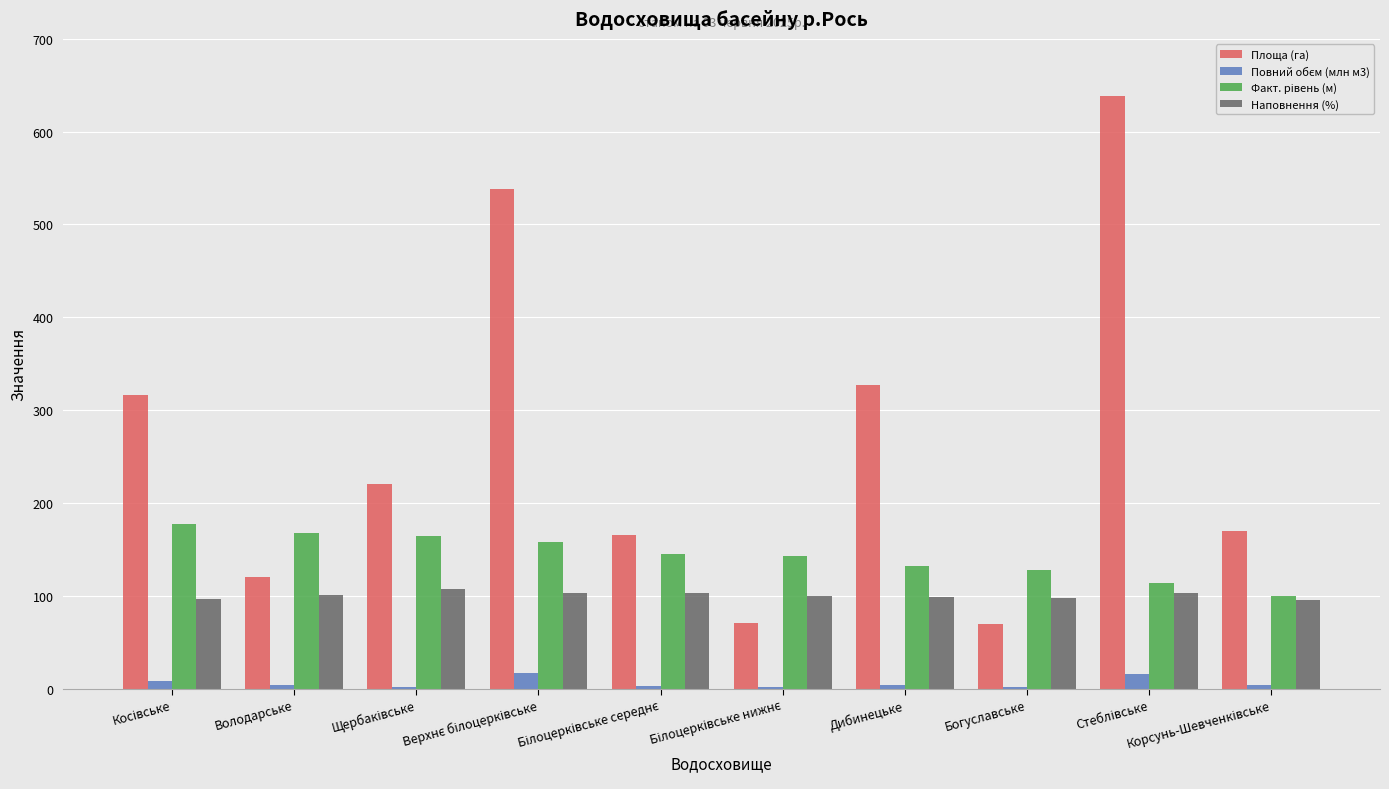

What is the maximum value shown in the chart?

638.0